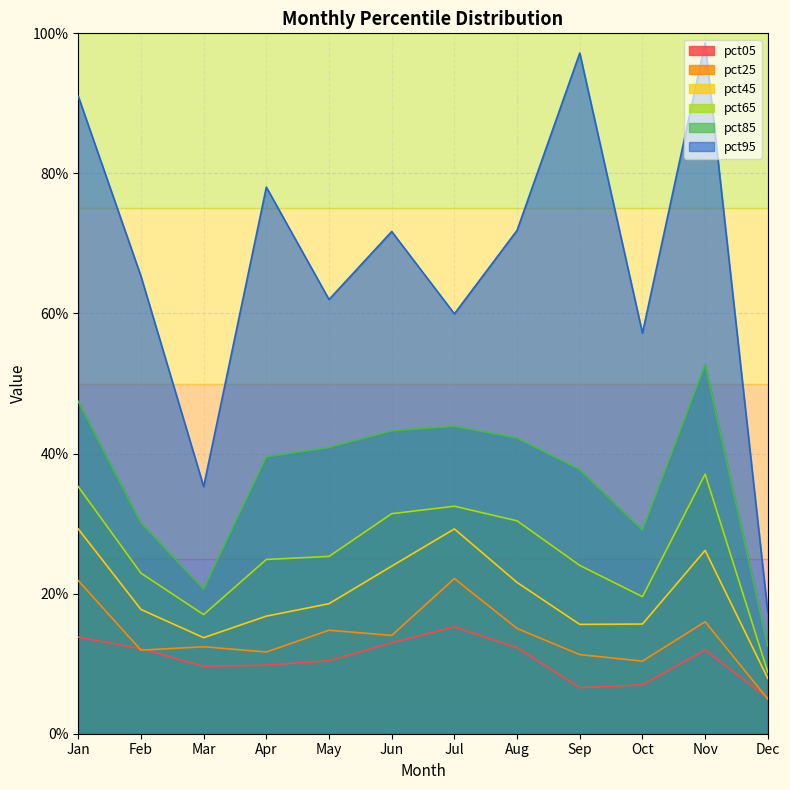

Reading left to right, list all the values displayed in this chart.

pct05: Jan=0.1	Feb=0.1	Mar=0.1	Apr=0.1	May=0.1	Jun=0.1	Jul=0.2	Aug=0.1	Sep=0.1	Oct=0.1	Nov=0.1	Dec=0.1
pct25: Jan=0.2	Feb=0.1	Mar=0.1	Apr=0.1	May=0.1	Jun=0.1	Jul=0.2	Aug=0.2	Sep=0.1	Oct=0.1	Nov=0.2	Dec=0.0
pct45: Jan=0.3	Feb=0.2	Mar=0.1	Apr=0.2	May=0.2	Jun=0.2	Jul=0.3	Aug=0.2	Sep=0.2	Oct=0.2	Nov=0.3	Dec=0.1
pct65: Jan=0.4	Feb=0.2	Mar=0.2	Apr=0.2	May=0.3	Jun=0.3	Jul=0.3	Aug=0.3	Sep=0.2	Oct=0.2	Nov=0.4	Dec=0.1
pct85: Jan=0.5	Feb=0.3	Mar=0.2	Apr=0.4	May=0.4	Jun=0.4	Jul=0.4	Aug=0.4	Sep=0.4	Oct=0.3	Nov=0.5	Dec=0.1
pct95: Jan=0.9	Feb=0.7	Mar=0.4	Apr=0.8	May=0.6	Jun=0.7	Jul=0.6	Aug=0.7	Sep=1.0	Oct=0.6	Nov=1.0	Dec=0.2